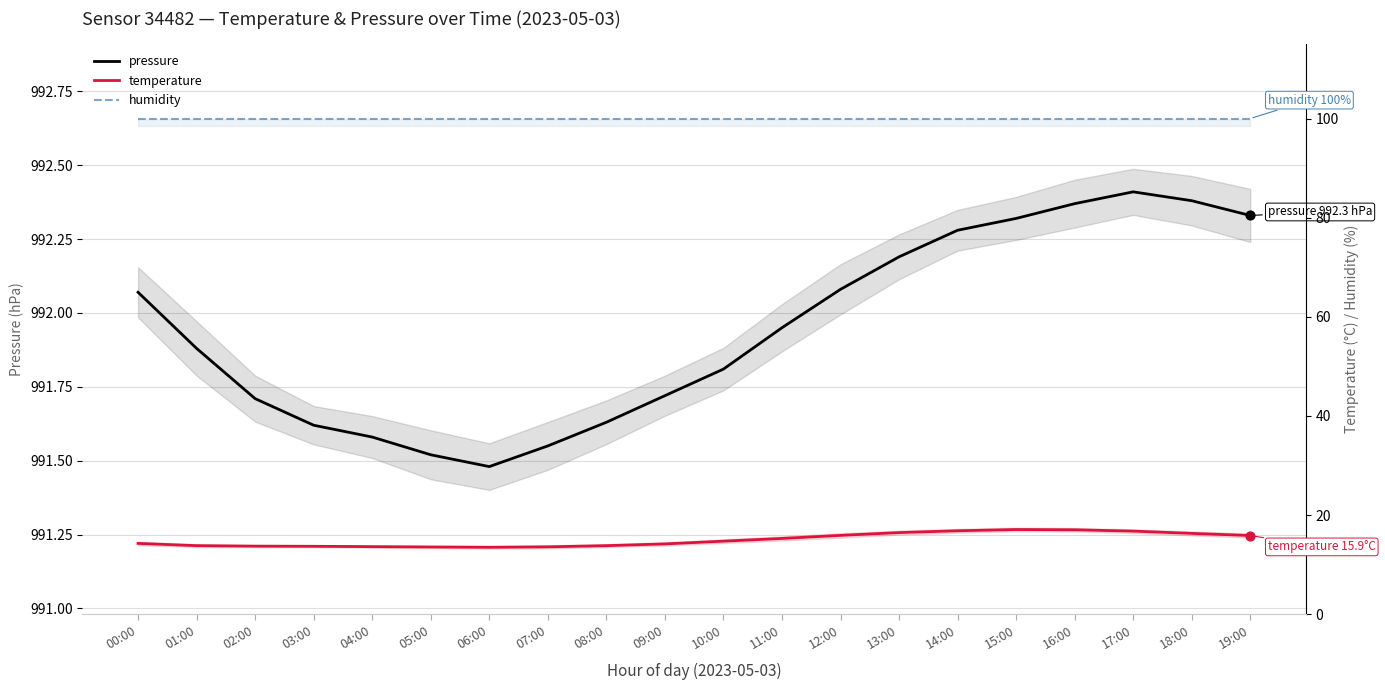

Is the value of temperature at 18:00 greater than the value of pressure at 03:00?

No